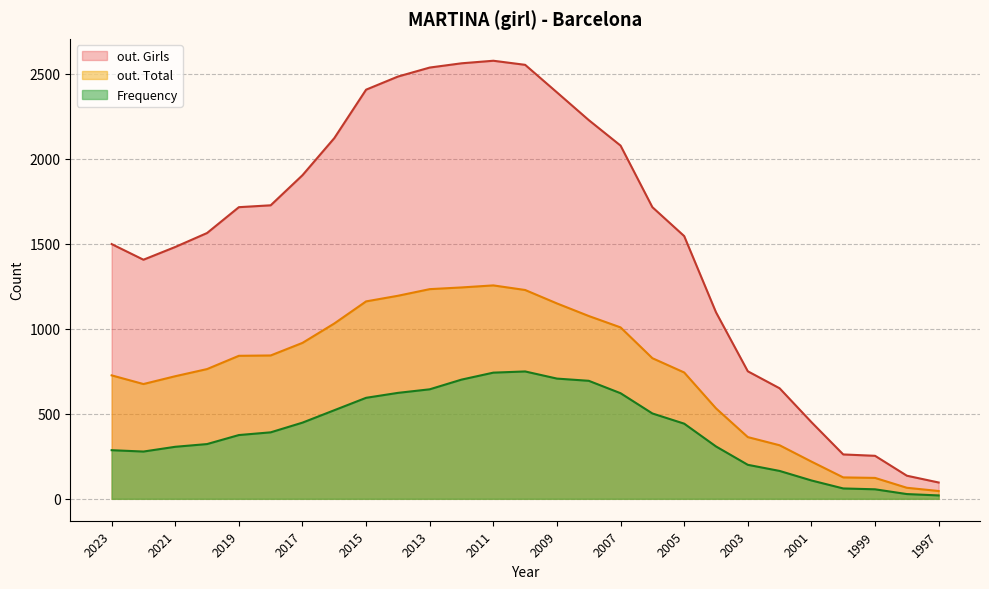

Is it true that Frequency equals 308 at 2004?

True